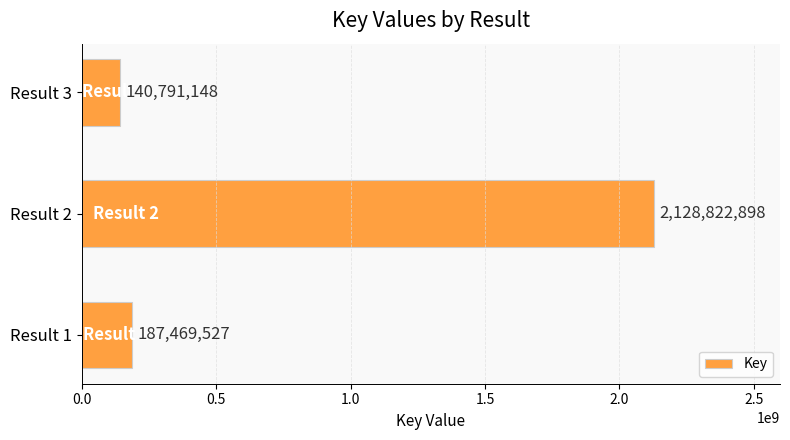

What is the difference between the maximum and minimum values?

1988031750